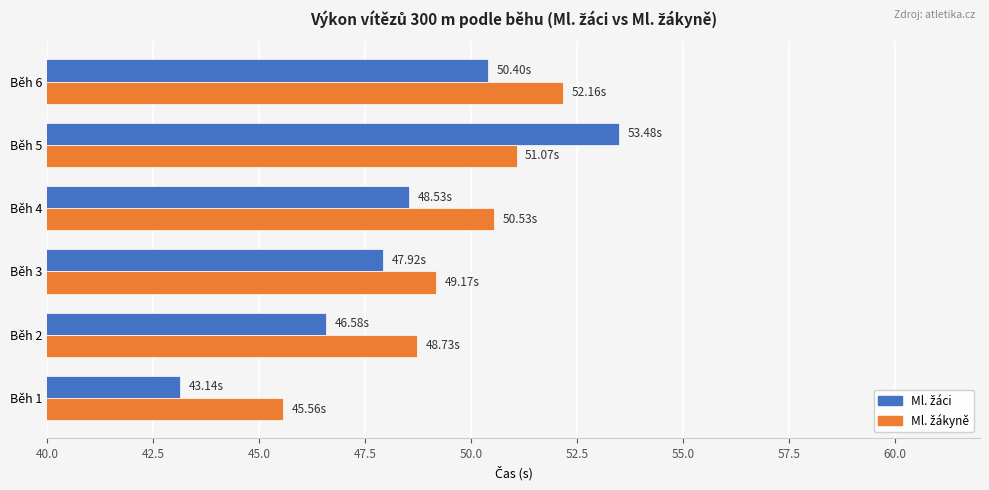

At which category is the sum across all series the highest?

Běh 5